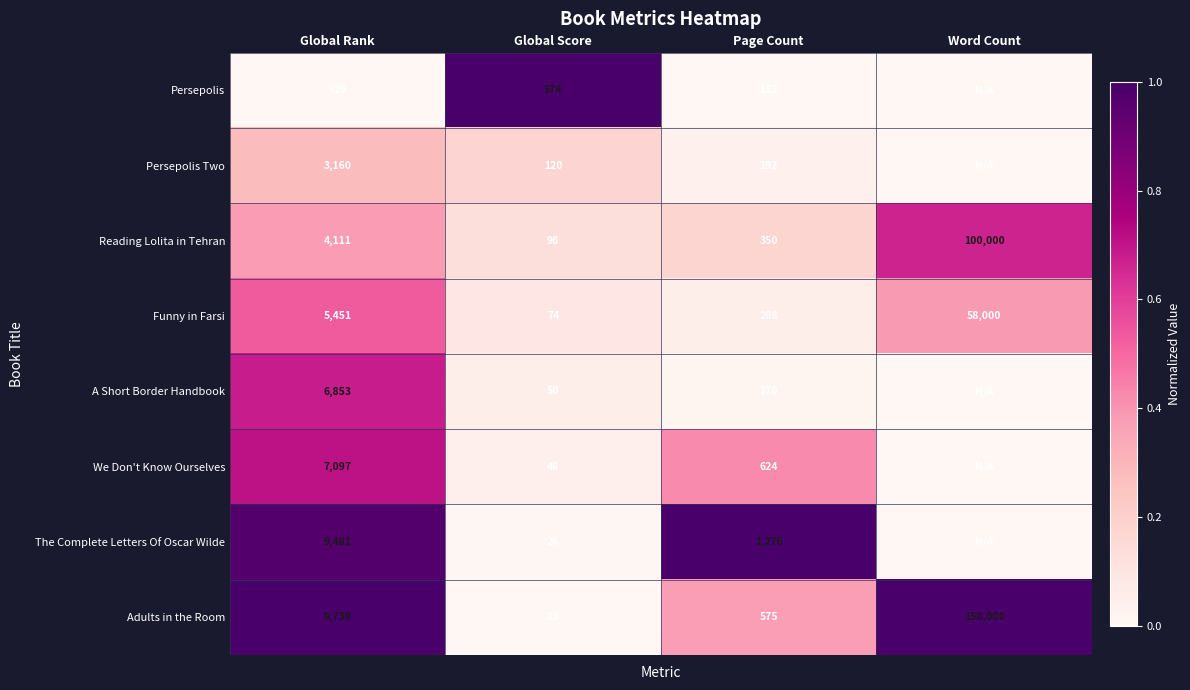

True or false: We Don't Know Ourselves has a value of 46 at Global Score.

True